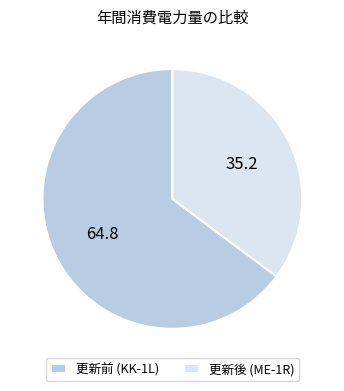

Combined, do 更新後 (ME-1R) and 更新前 (KK-1L) account for over 50%?

Yes